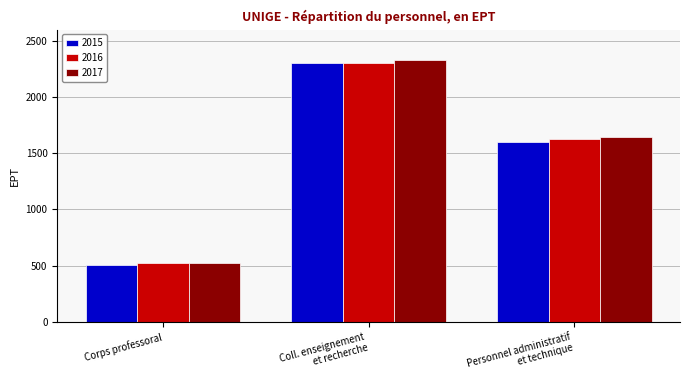

What are all the series names shown in the legend?

2015, 2016, 2017